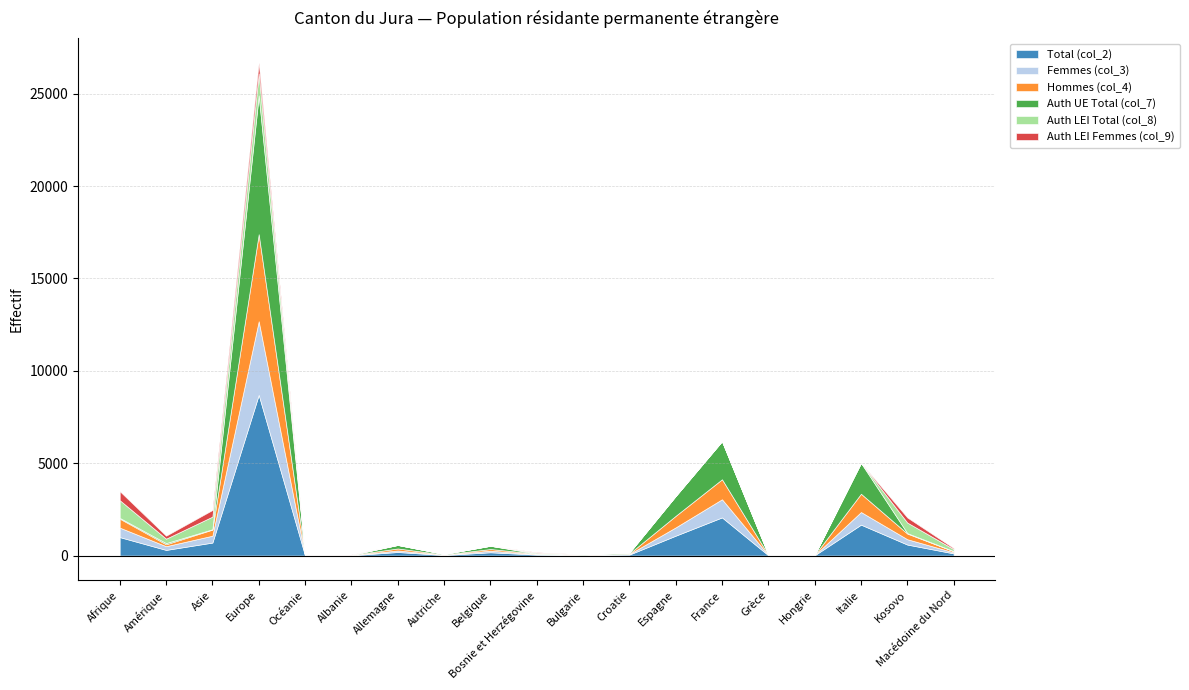

Where is the first local maximum for Femmes (col_3)?

Europe